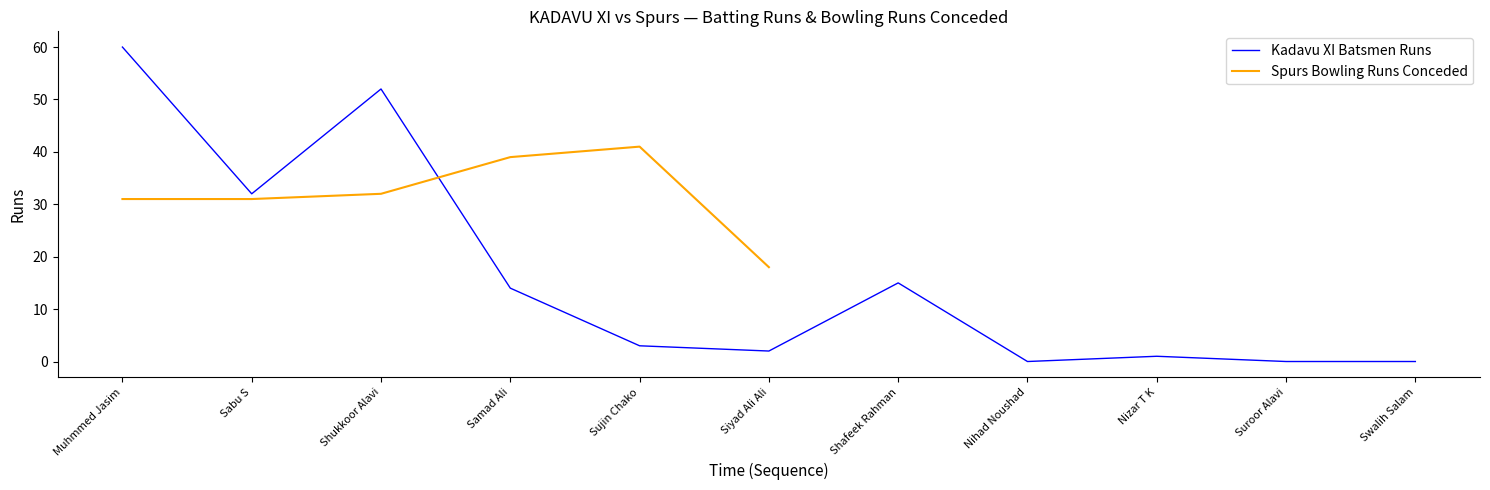

How many values exceed 3?

5